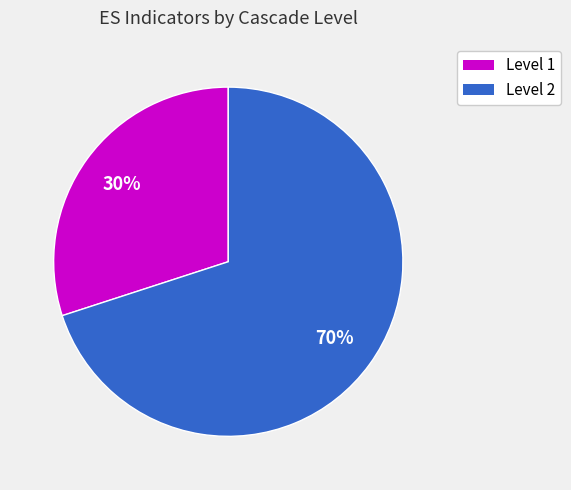

Does any single category account for the majority?

Yes